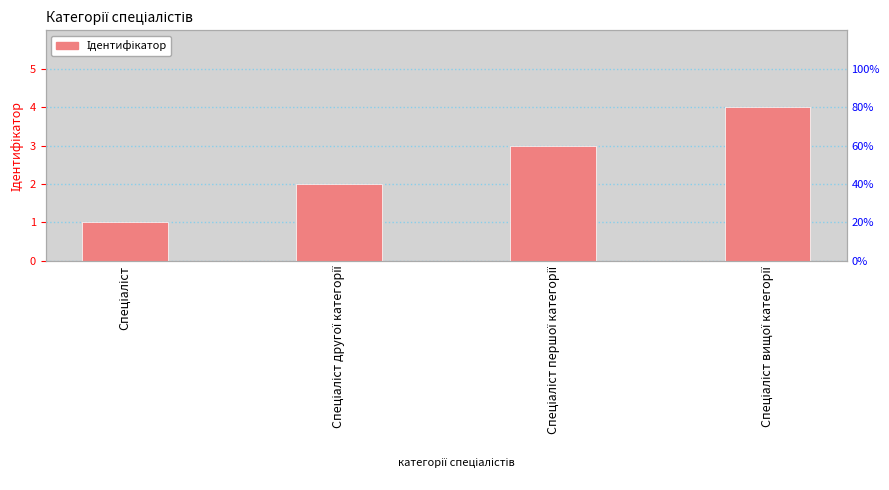

Is it true that the value at Спеціаліст is 1?

True